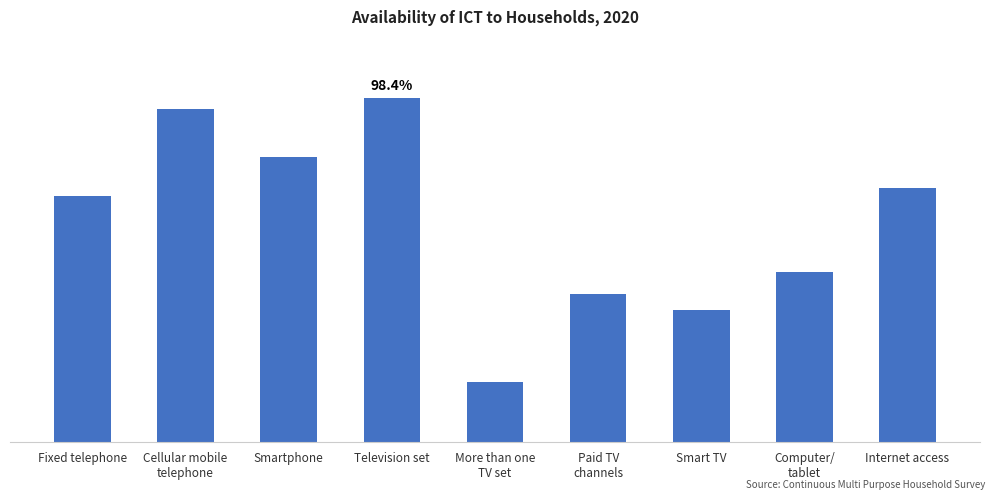

At which label is the value closest to 57?

Computer/
tablet